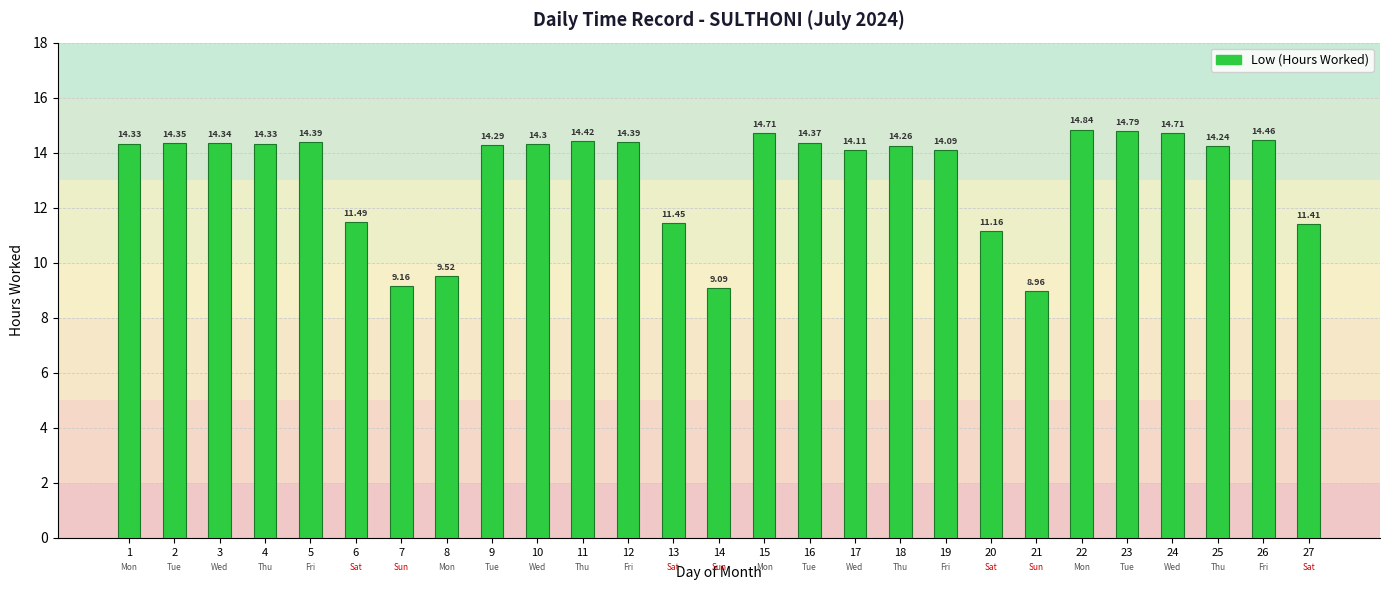

What is the sum of all values?

356.0